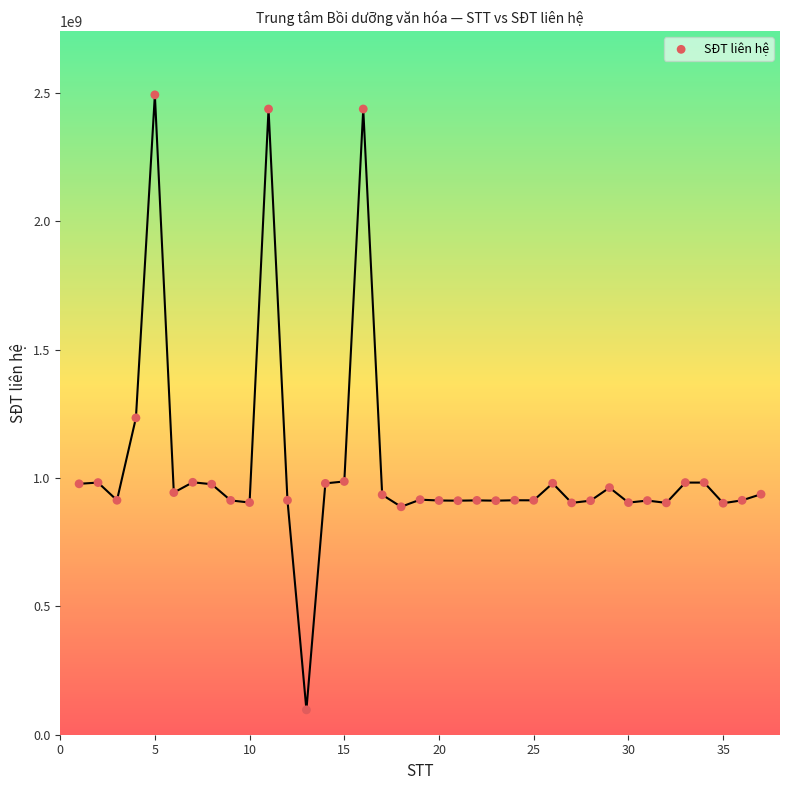

What Y value in the scatter plot is closest to 1295119669?

1234646464